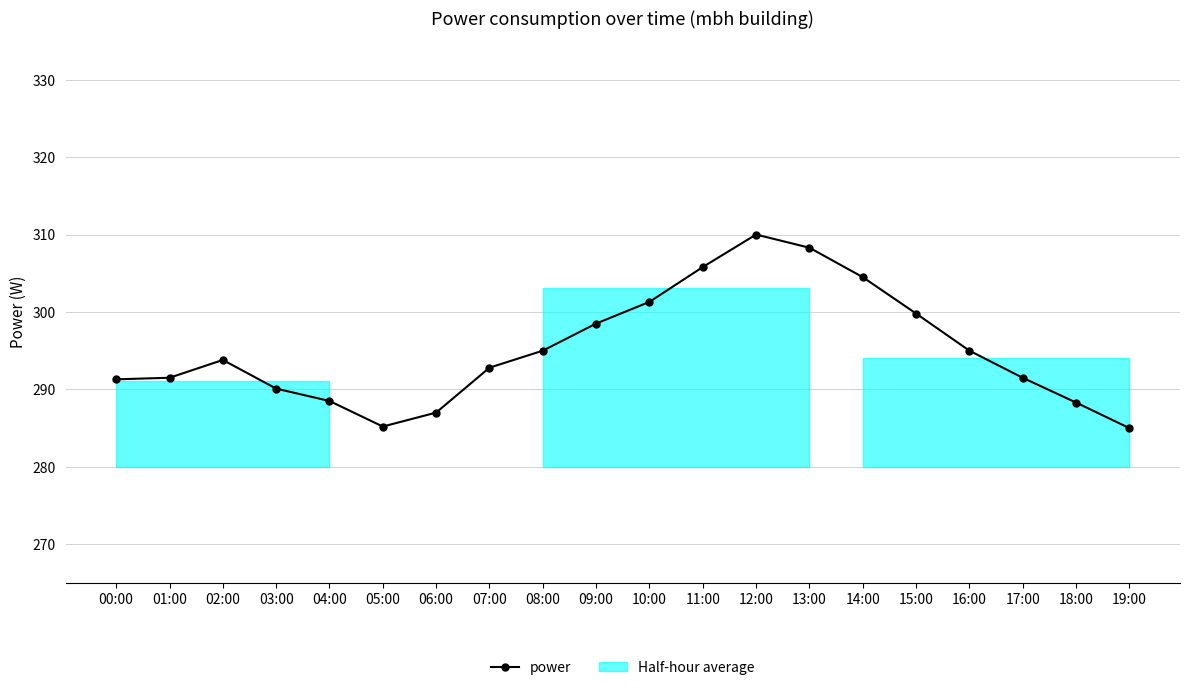

How many series are shown in this chart?

1